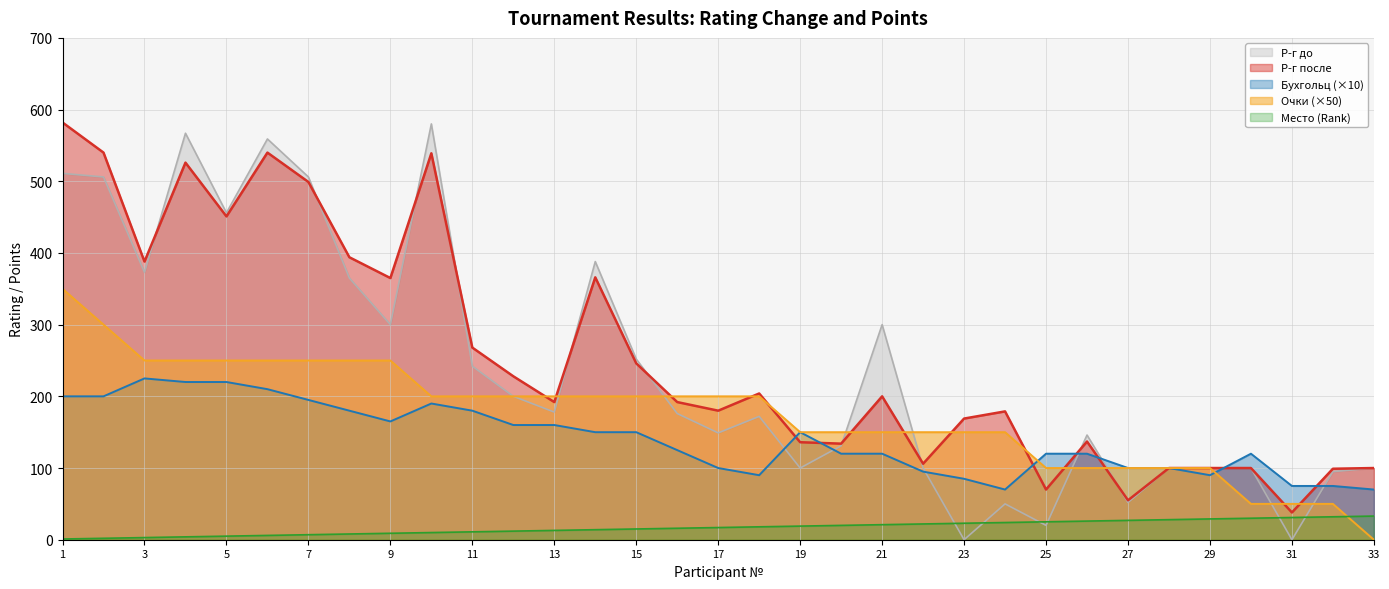

Where do Очки and Р-г до first cross each other?

13 and 14